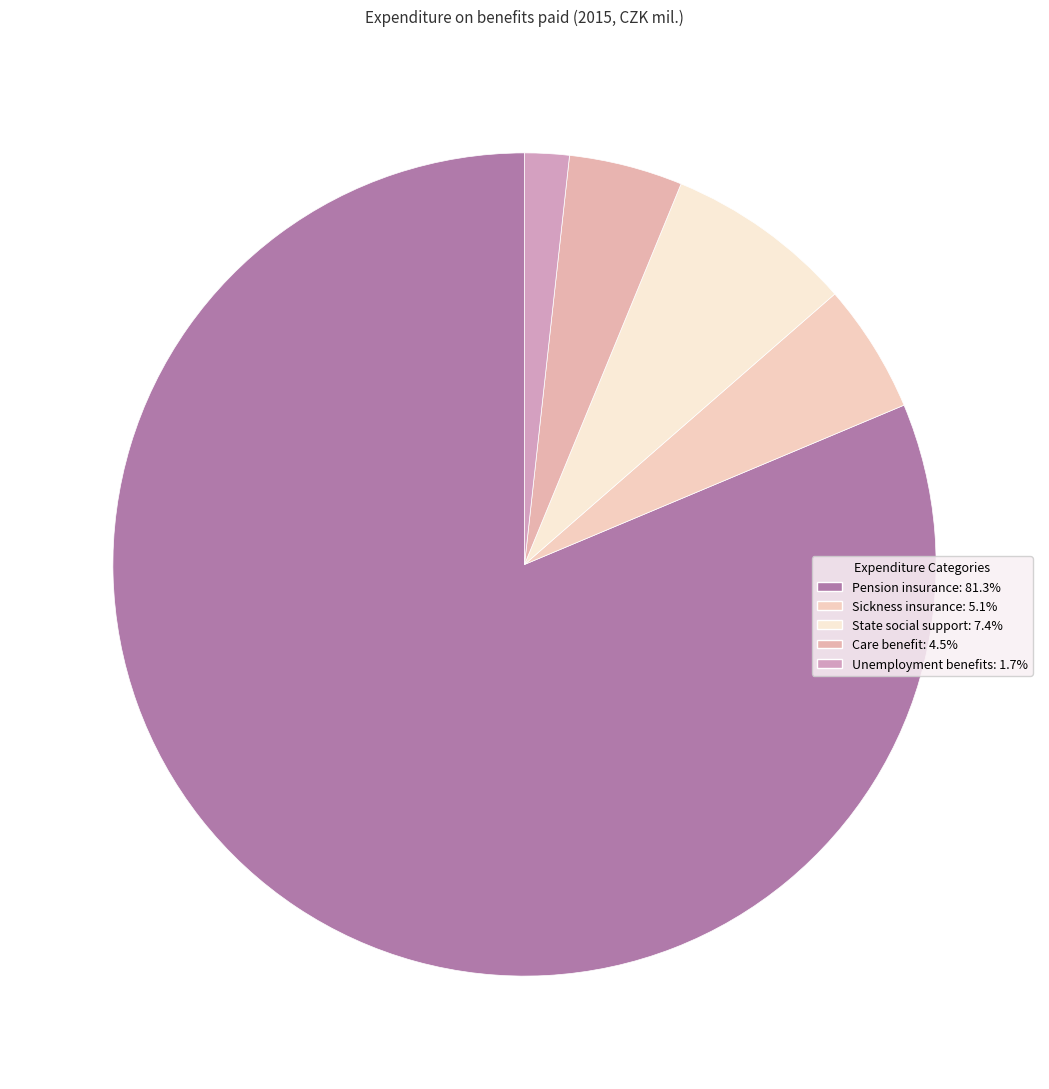

Is the sum of Care benefit and Unemployment benefits greater than half?

No